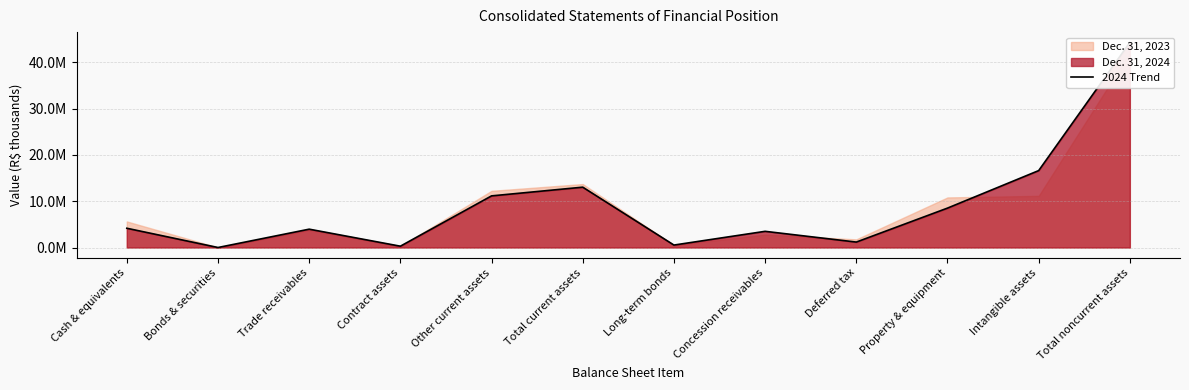

How many points are higher than both their immediate neighbors (excluding endpoints)?

3